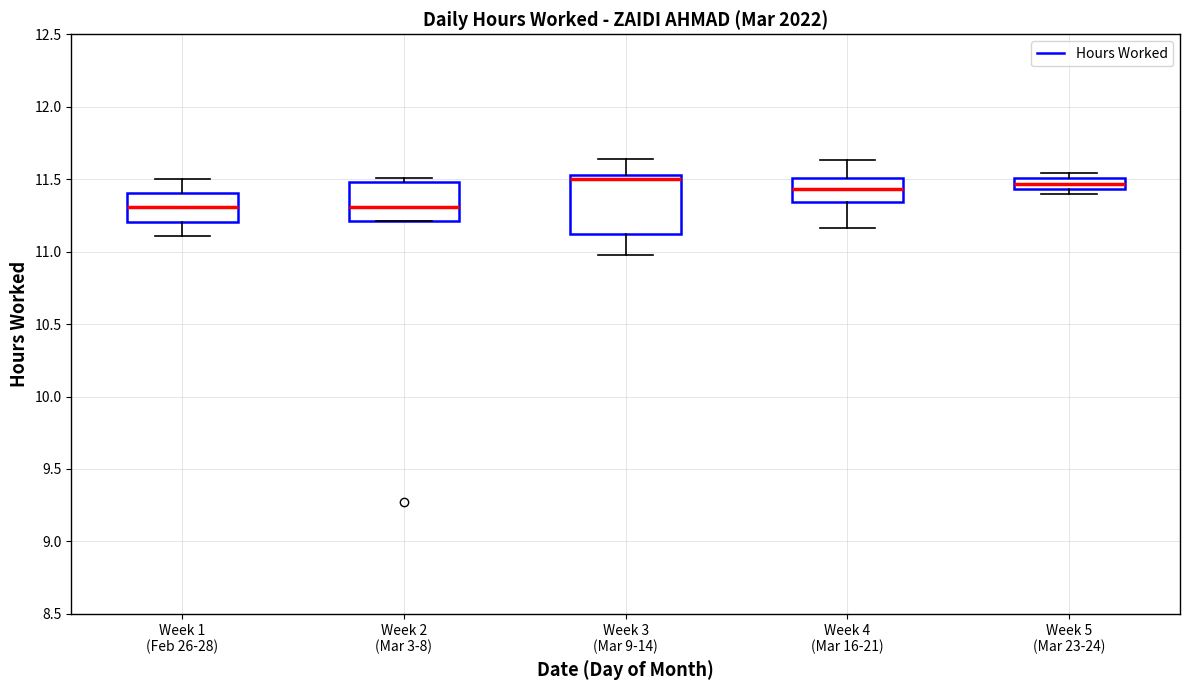

Which box is the tallest, from its lower edge to its upper edge?

Week 3 (Mar 9-14)